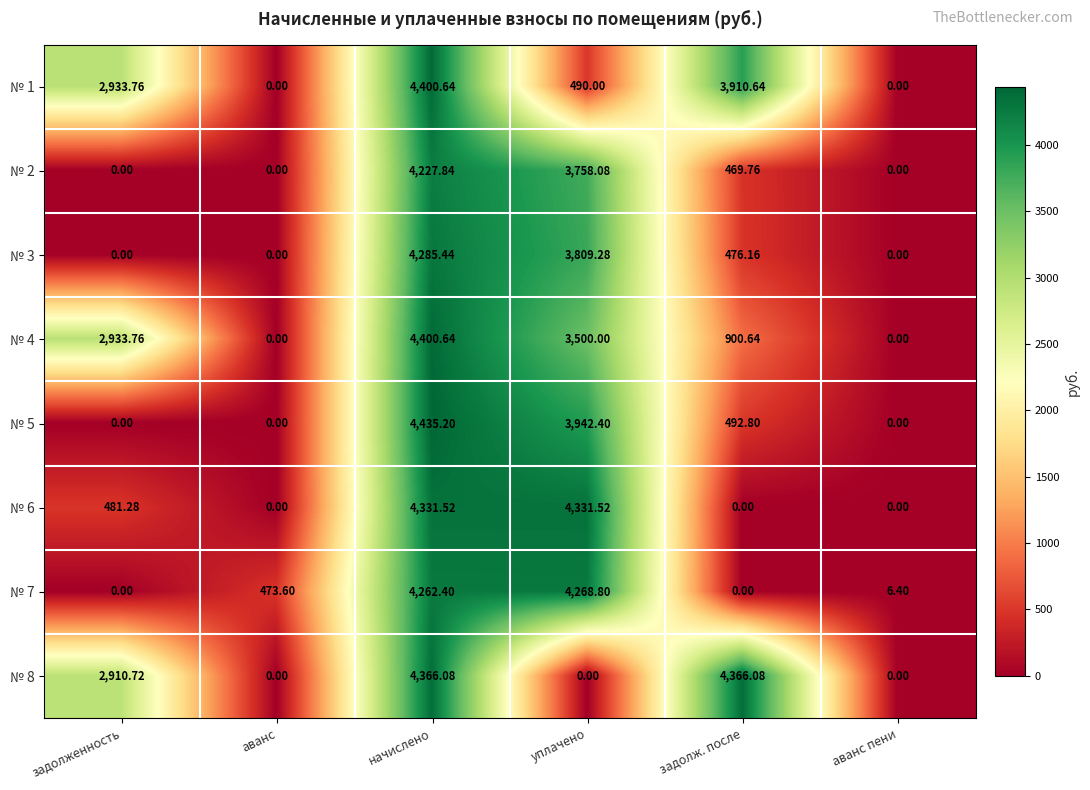

At which category does the chart reach its peak across all series?

начислено